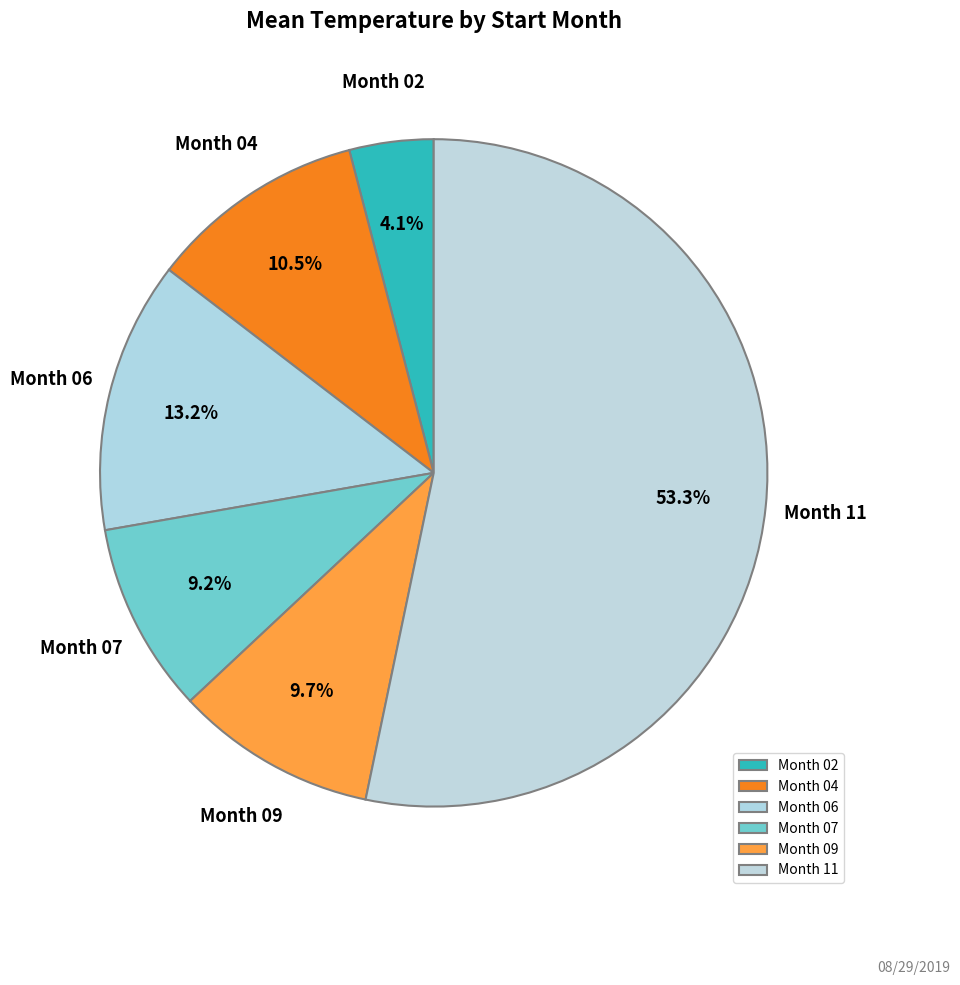

What portion of the pie excludes Month 09?

90.3%